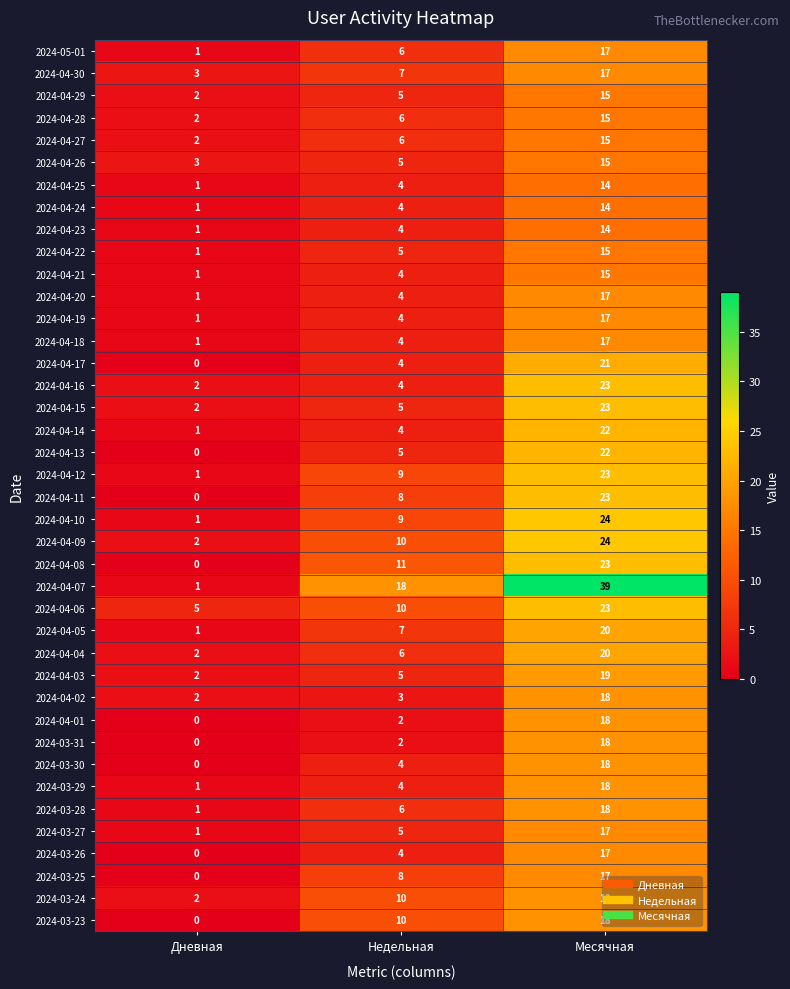

Which category has the lowest value in the 2024-04-04 series?

Дневная